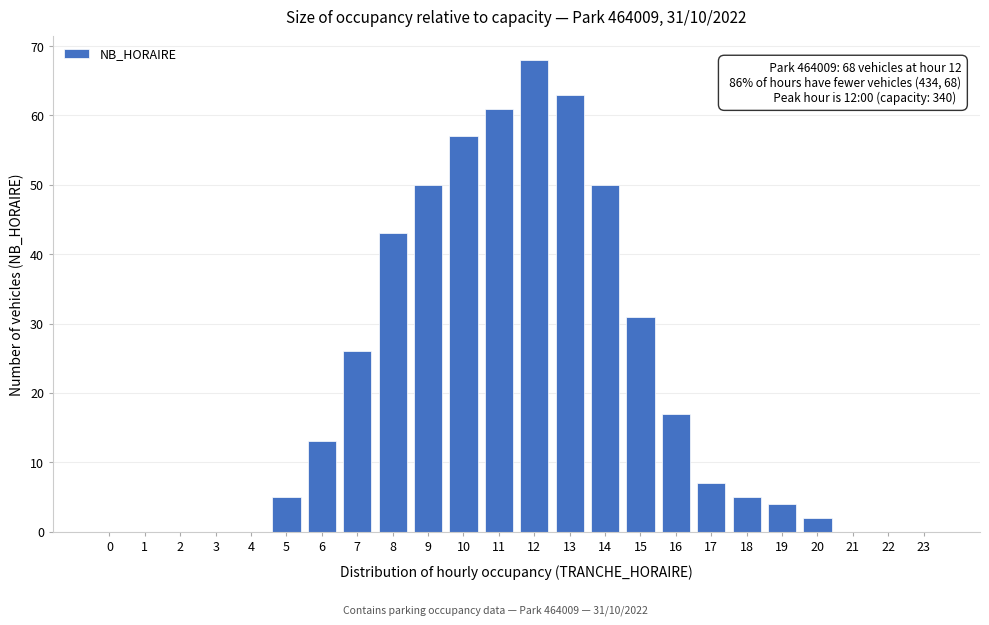

Reading right to left, transcribe all the data shown in this chart.

23=0	22=0	21=0	20=2	19=4	18=5	17=7	16=17	15=31	14=50	13=63	12=68	11=61	10=57	9=50	8=43	7=26	6=13	5=5	4=0	3=0	2=0	1=0	0=0